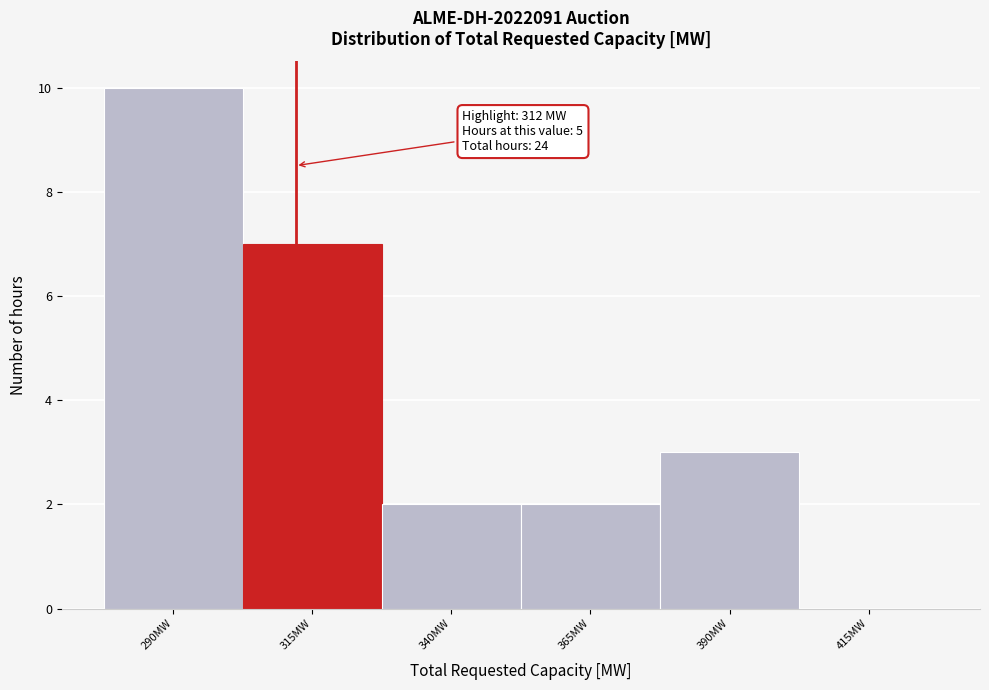

Over which range of the x-axis is the bar tallest?

277.5 to 302.5